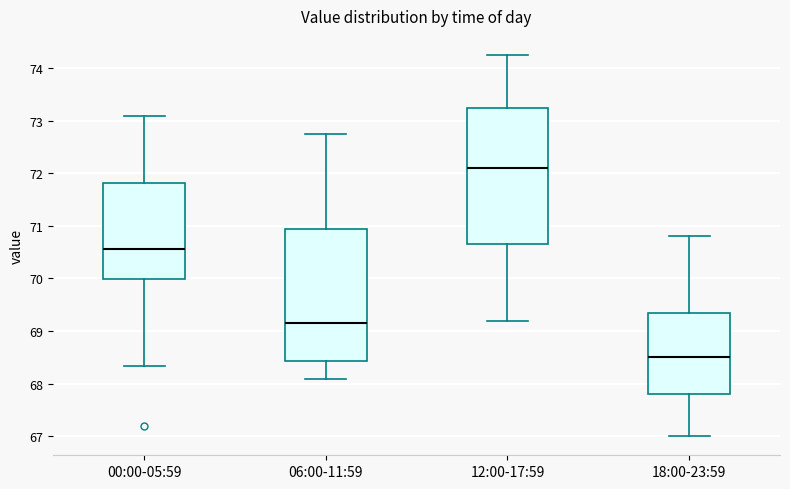

Where does the median line of the box for 12:00-17:59 sit on the y-axis? The values are not printed on the chart, so give them approximately, as read against the axis.

72.1